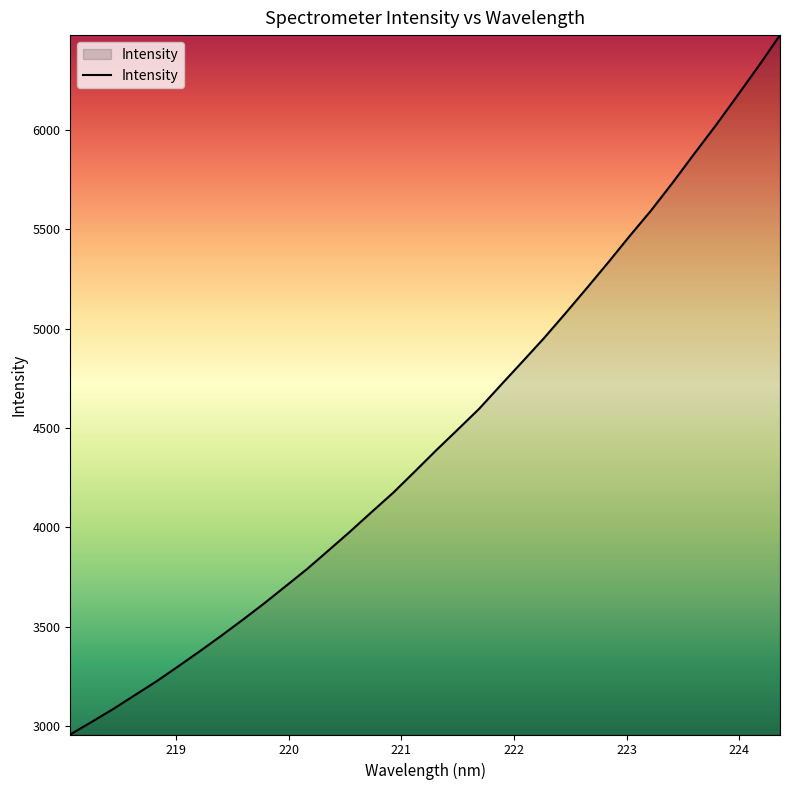

How many values are below 4388?

17